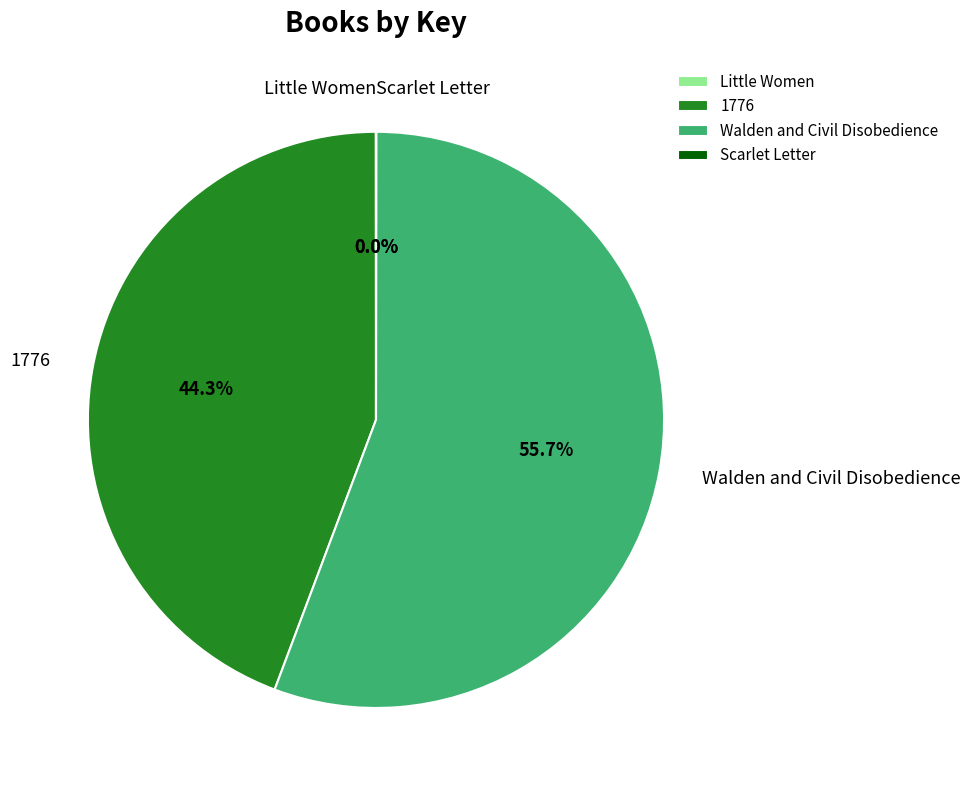

Is the sum of 1776 and Walden and Civil Disobedience greater than half?

Yes